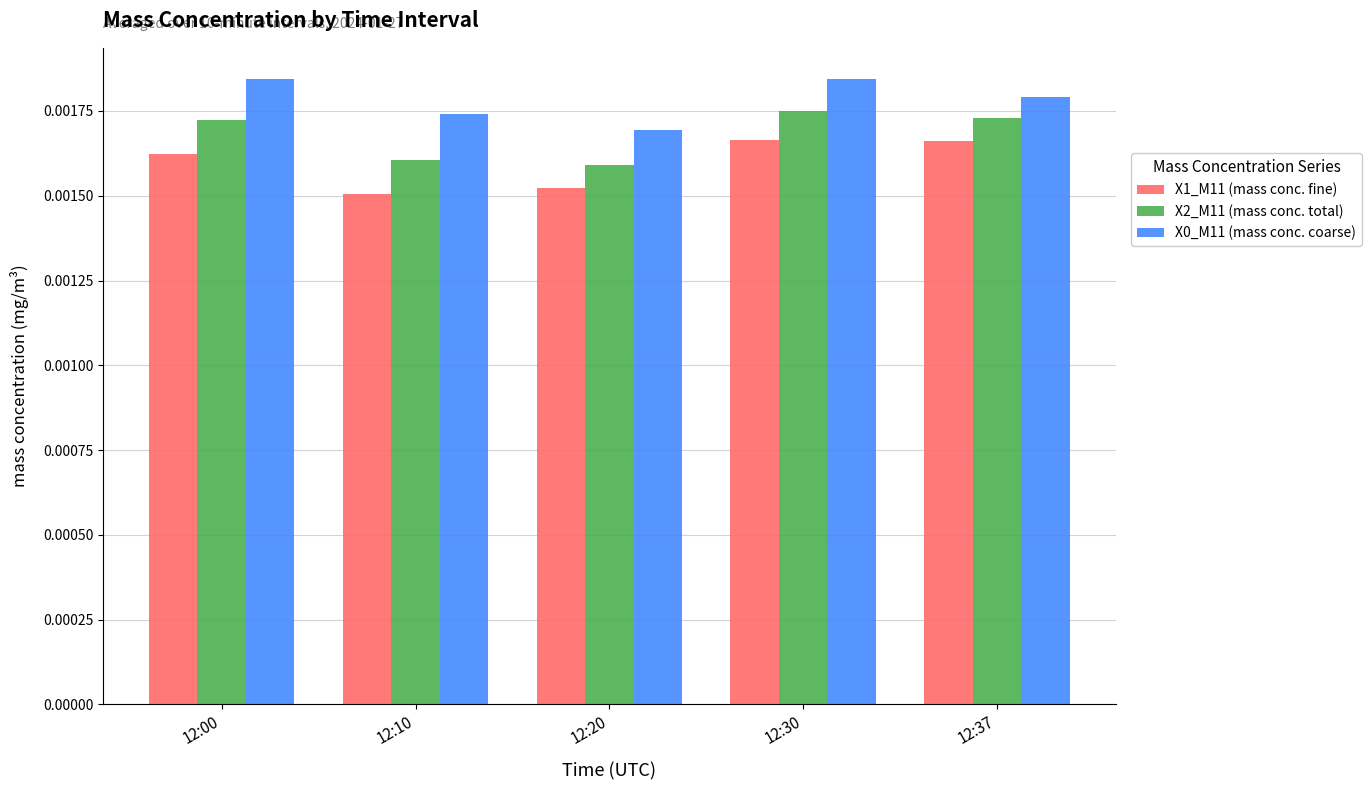

Between 12:20 and 12:37, which series saw the biggest shift?

X2_M11 (mass conc. total)